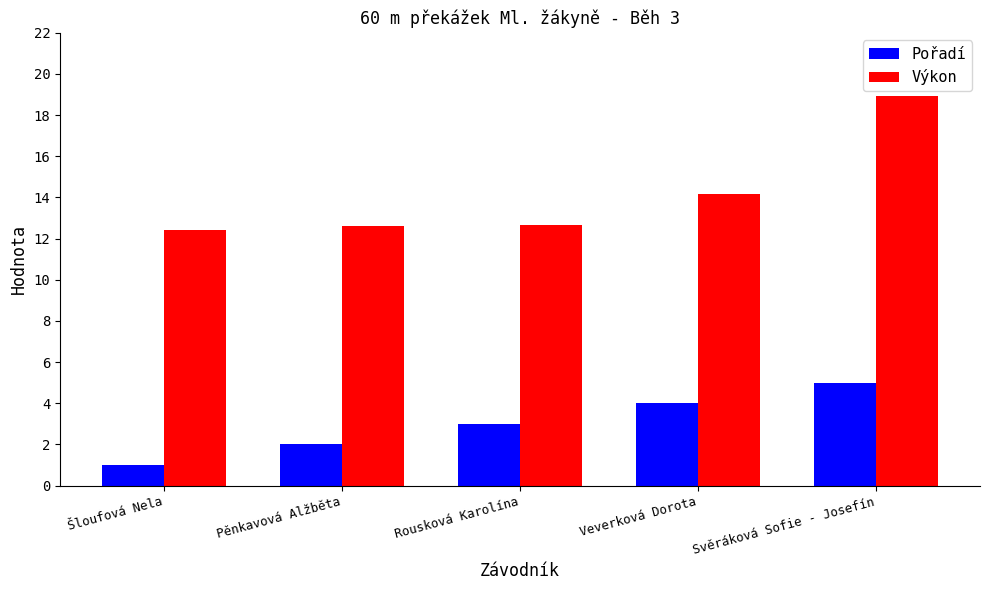

What is the sum of the Pořadí values at Pěnkavová Alžběta and Šloufová Nela?

3.0